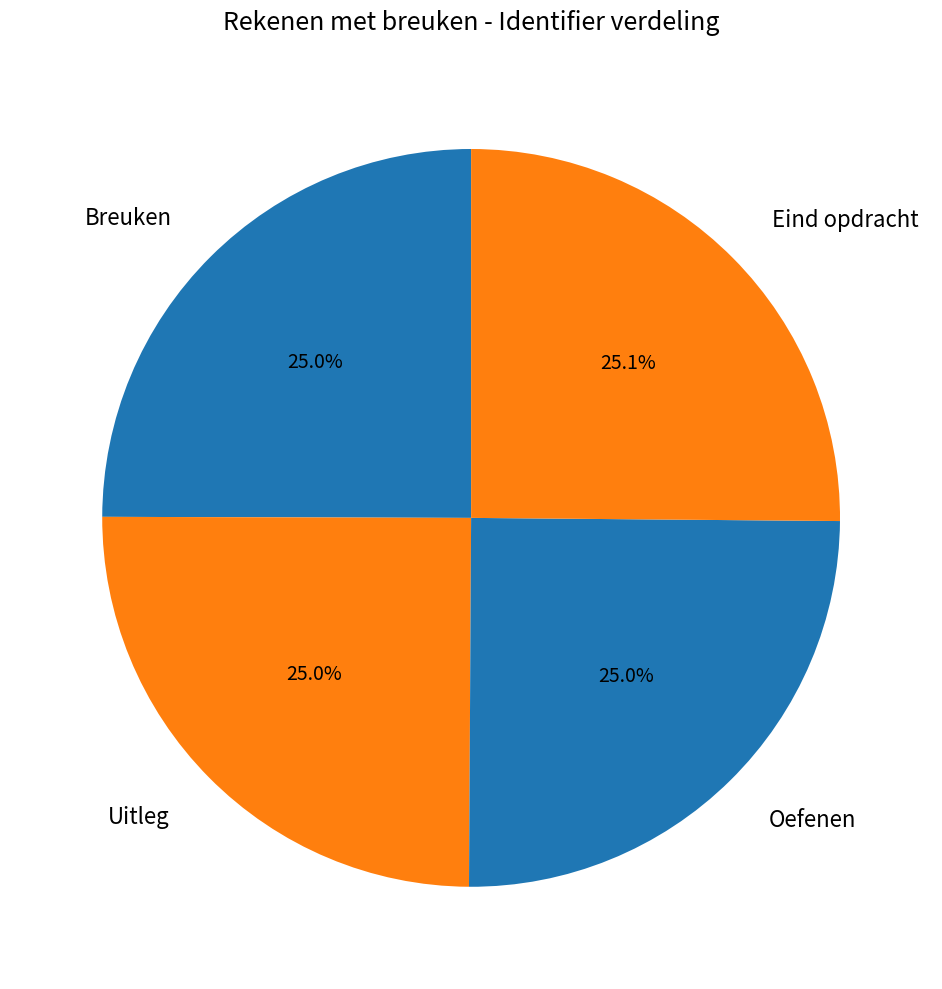

The Eind opdracht slice represents 25% of the pie. True or false?

True